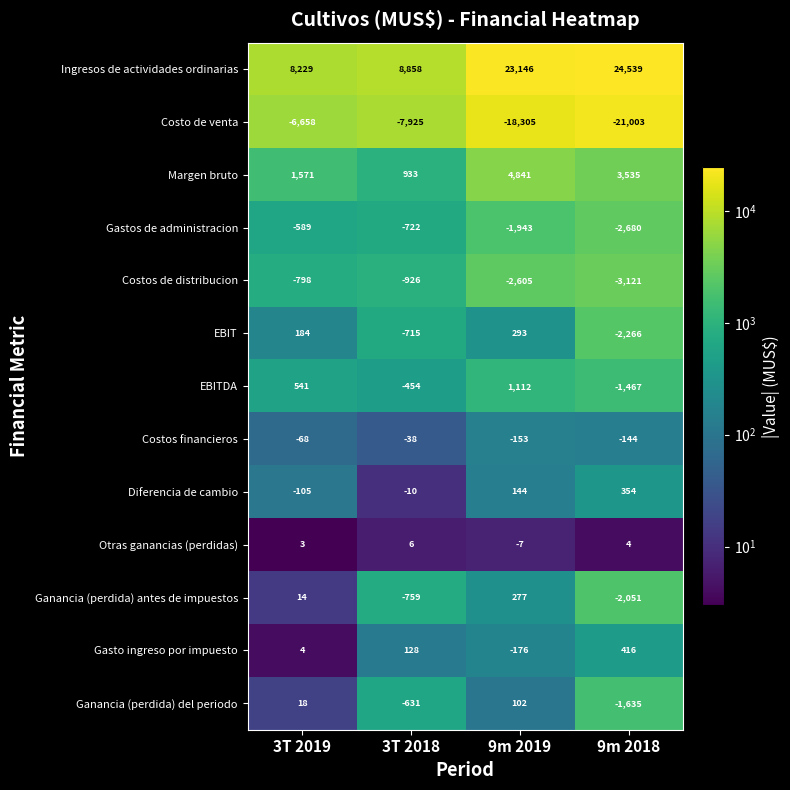

What is the highest value of the Otras ganancias (perdidas) series?

6